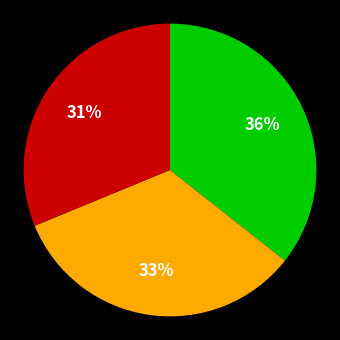

To the nearest percent, what is the average slice percentage?

33%